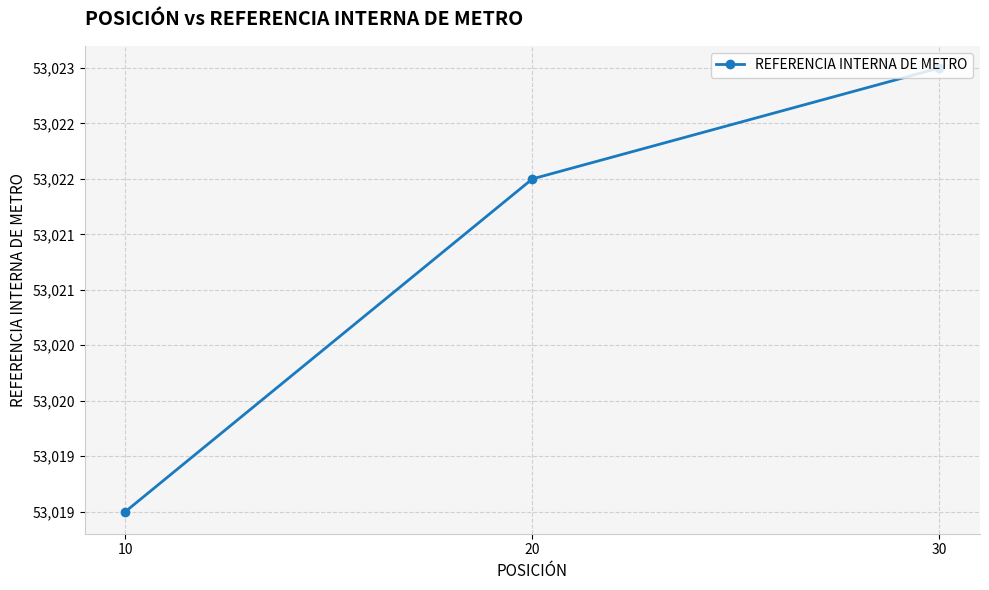

Is this an area chart (filled region under the line)?

No